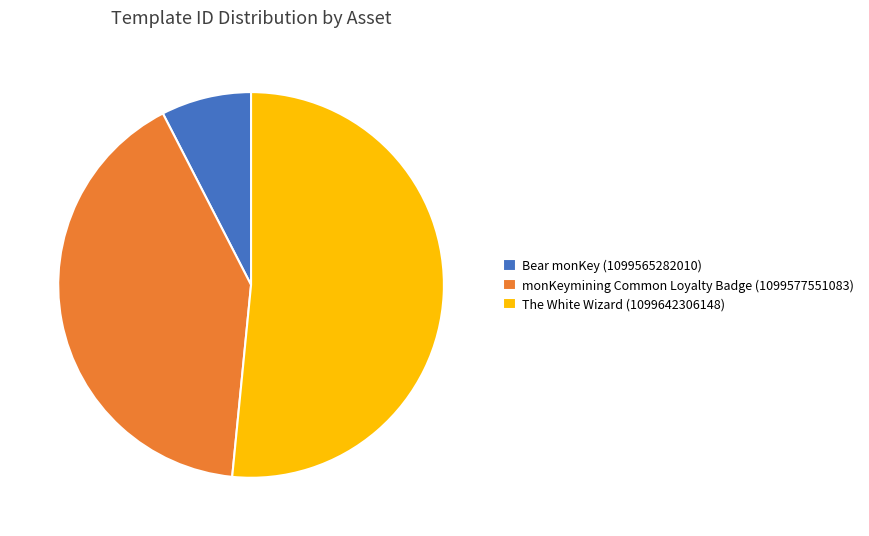

Is there a majority slice in this chart?

Yes